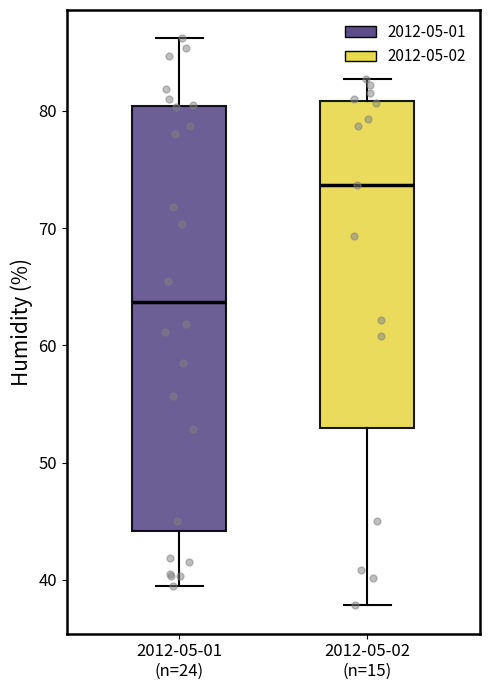

Reading left to right, transcribe this box plot: for each box, give where its median line is, the range the box spans, and where its two whiskers end, as read against the y-axis. The values are not printed on the chart, so give them approximately, as read against the axis.

2012-05-01 (n=24): median 64, box 44 to 80, whiskers 40 to 86
2012-05-02 (n=15): median 74, box 53 to 81, whiskers 38 to 83